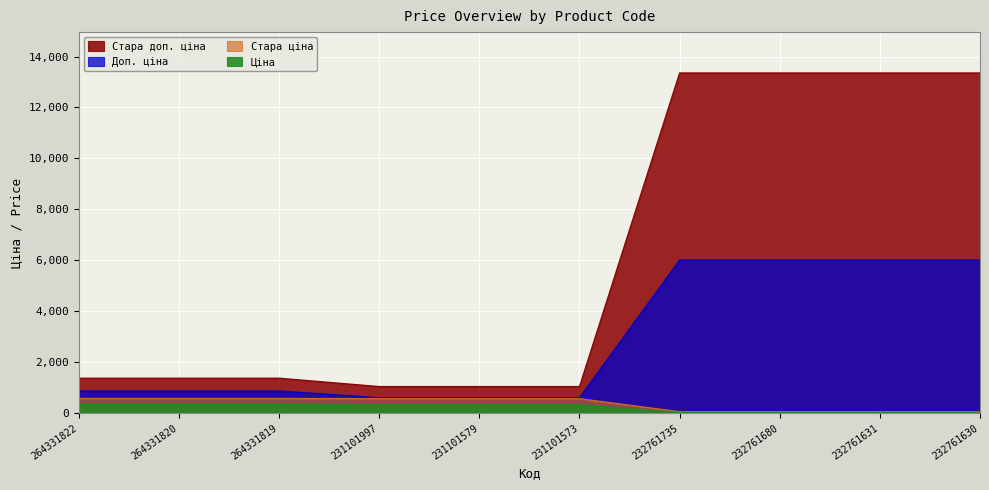

What position from the left is 232761735?

7